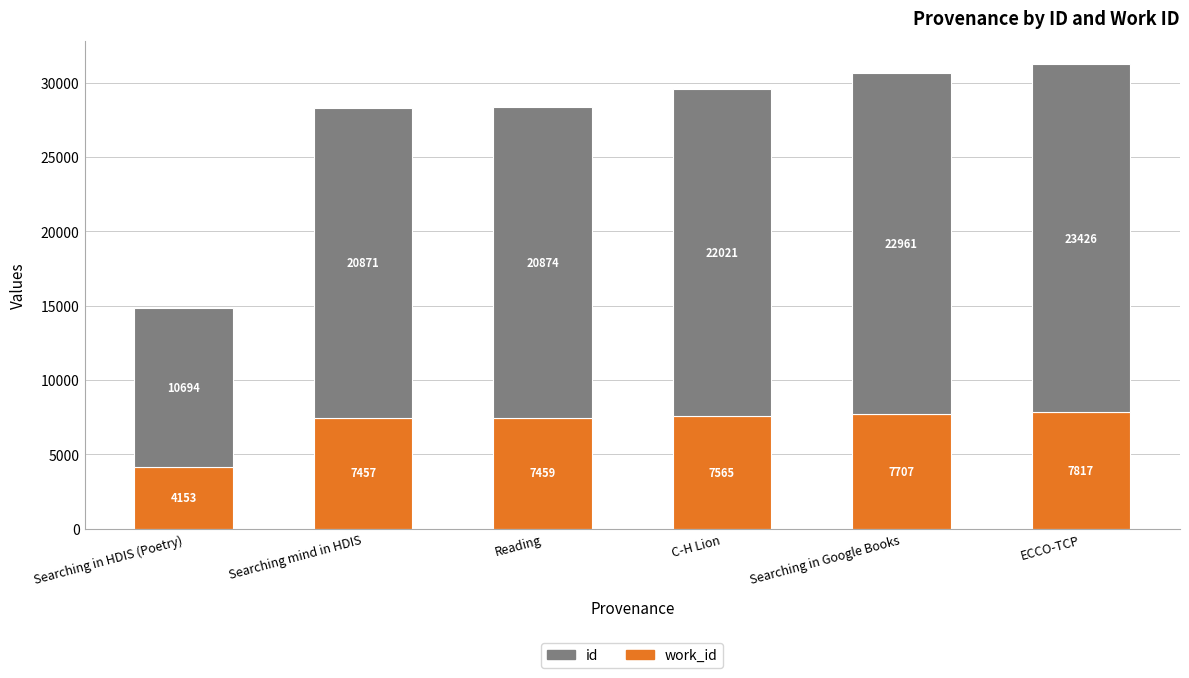

What is the total value across all series at Reading?

28333